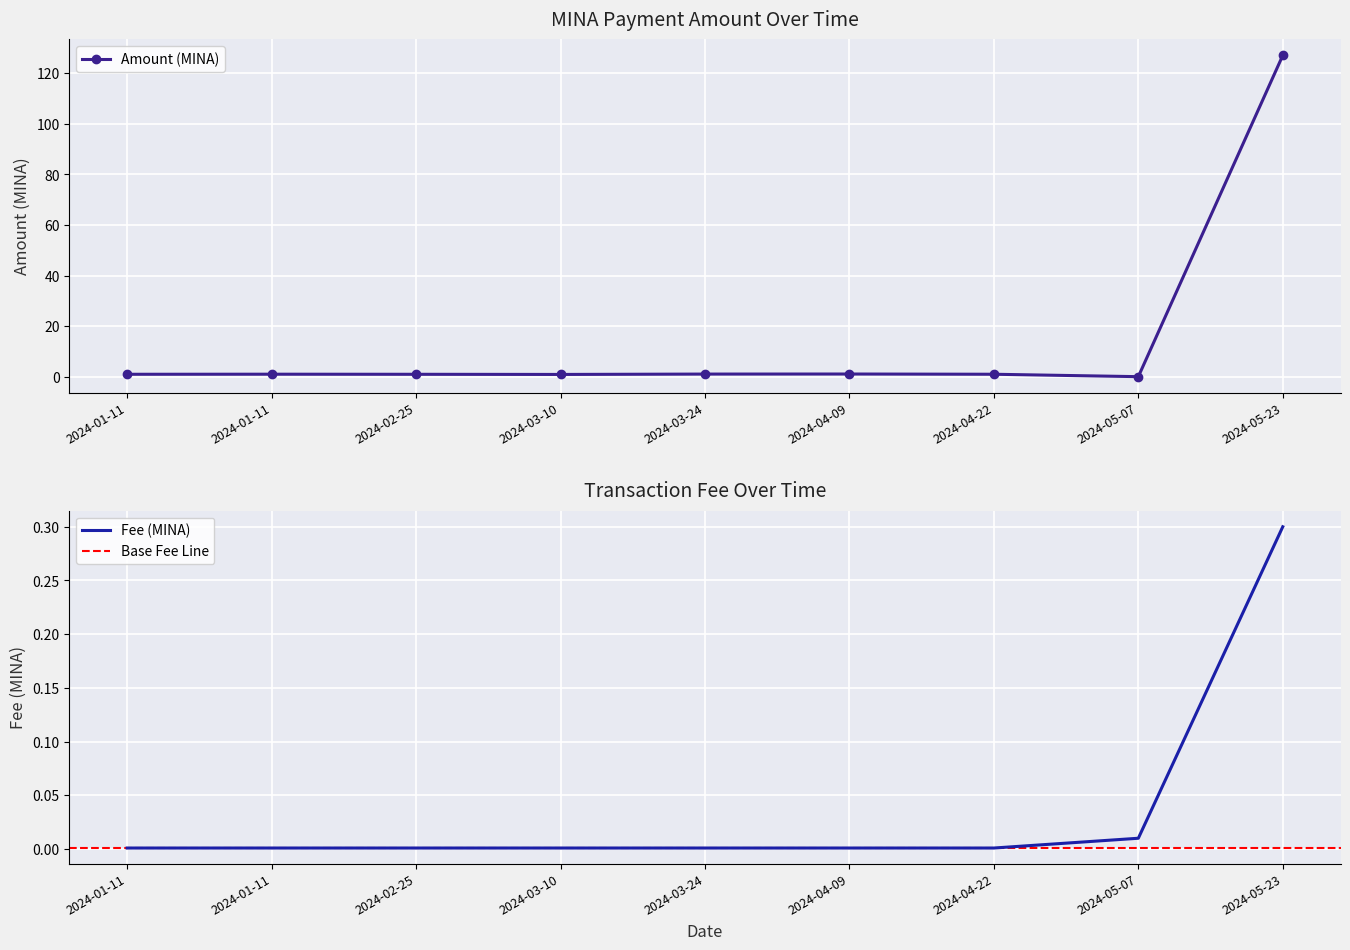

Where is the first local minimum for Amount?

2024-03-10